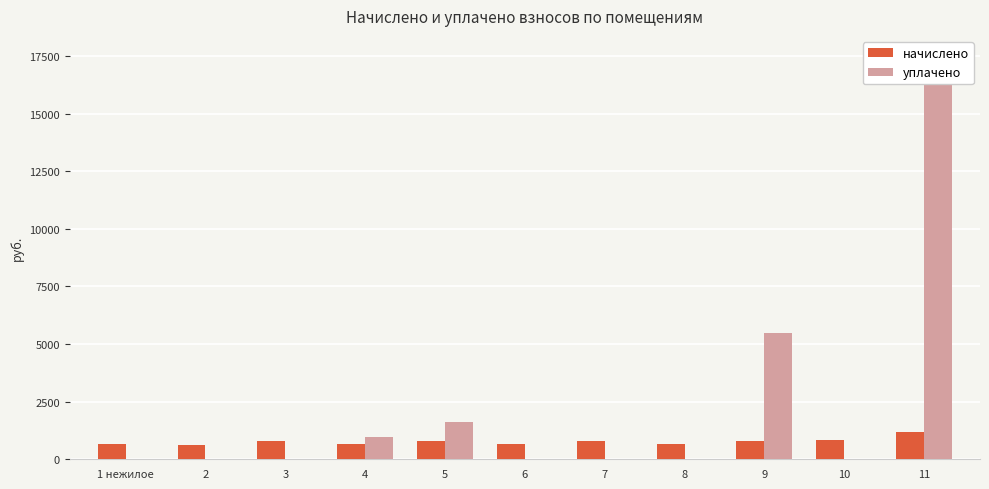

How many values in the уплачено series exceed 0?

4